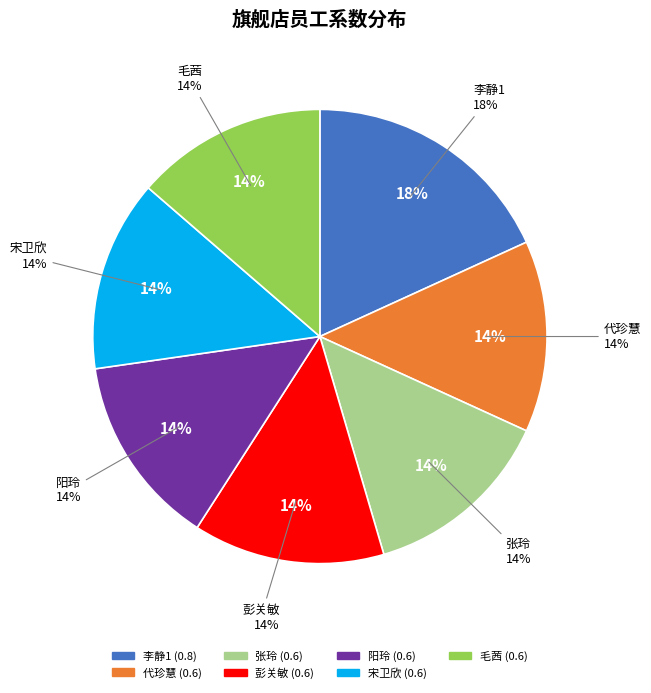

Between 宋卫欣 and 代珍慧, which is larger?

宋卫欣